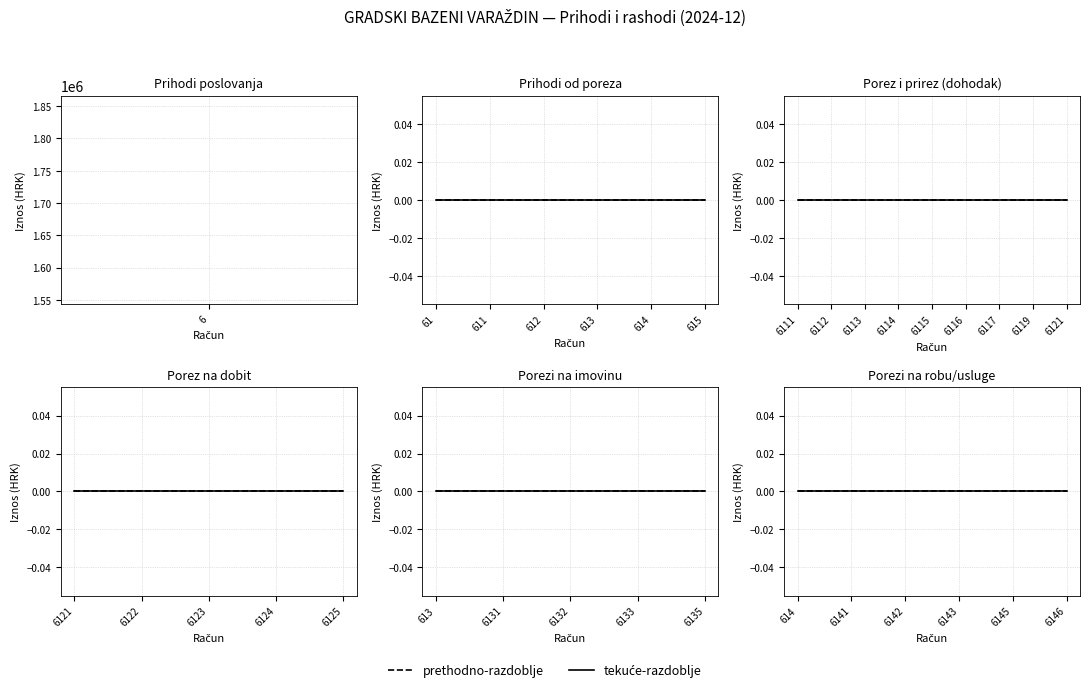

List the series in order of their overall mean, highest first.

Prihodi poslovanja (tek.), Prihodi poslovanja (preth.)